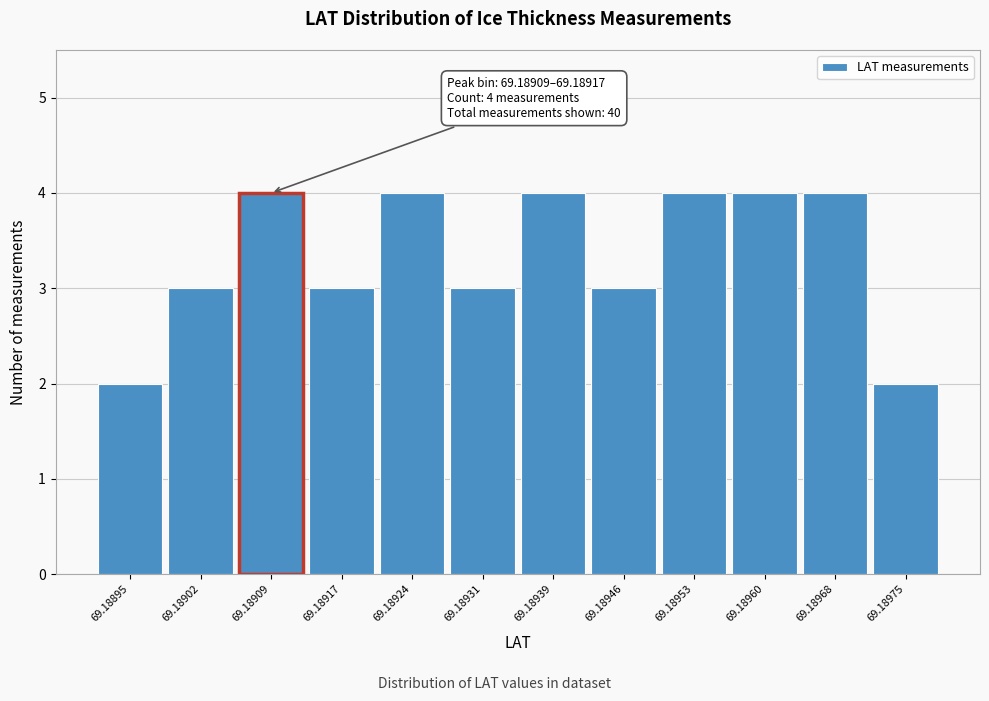

Reading left to right, what are all the values shown in this chart?

69.18895=2	69.18902=3	69.18909=4	69.18917=3	69.18924=4	69.18931=3	69.18939=4	69.18946=3	69.18953=4	69.18960=4	69.18968=4	69.18975=2